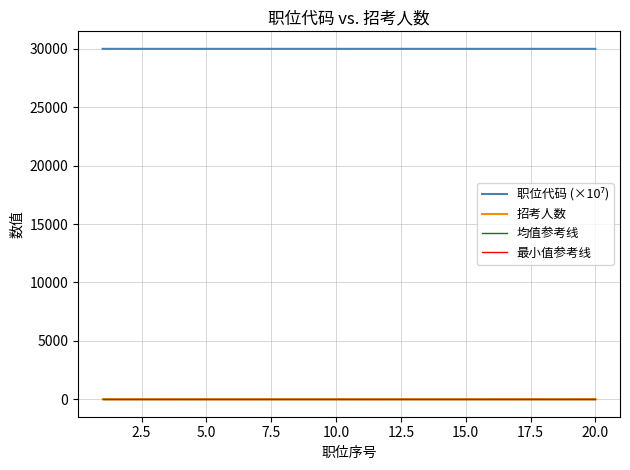

What is the greatest value displayed?

30011.0